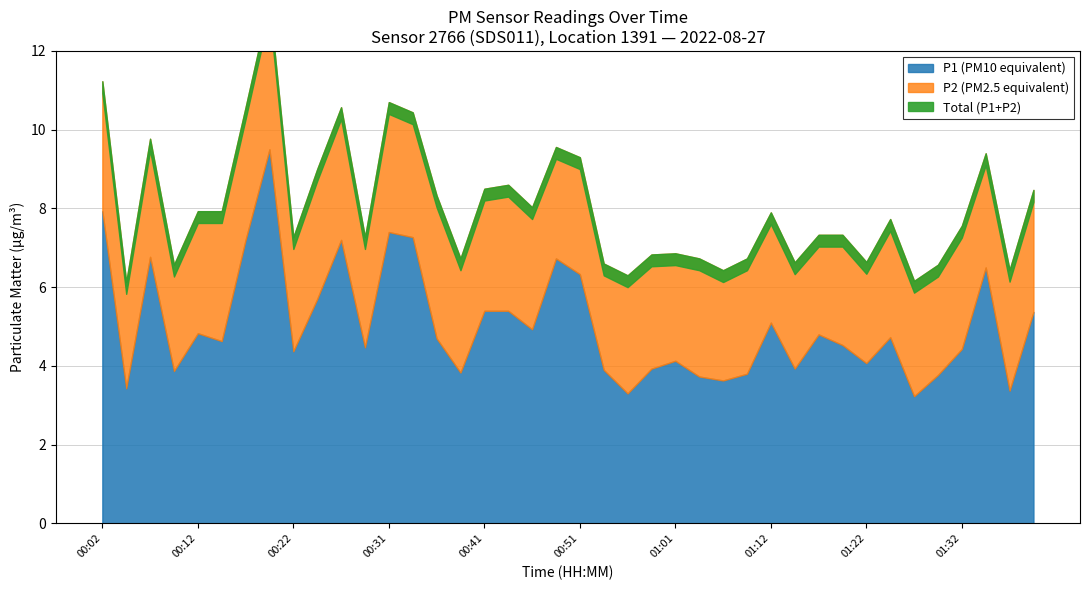

The P1 series shows 2.5 at 00:39. True or false?

False